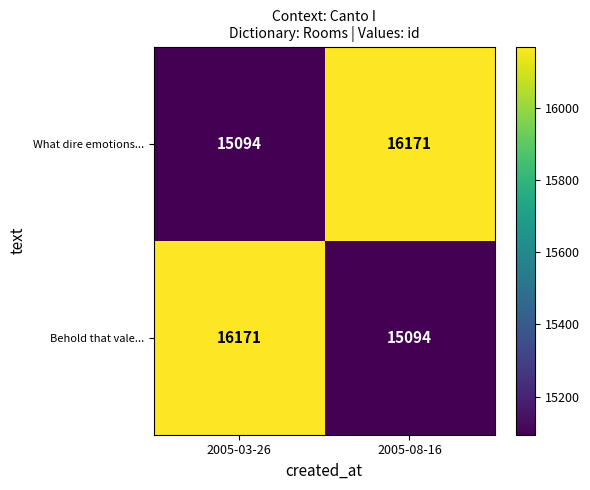

Reading right to left, extract all data points from this chart.

What dire emotions...: 2005-08-16=16171	2005-03-26=15094
Behold that vale...: 2005-08-16=15094	2005-03-26=16171